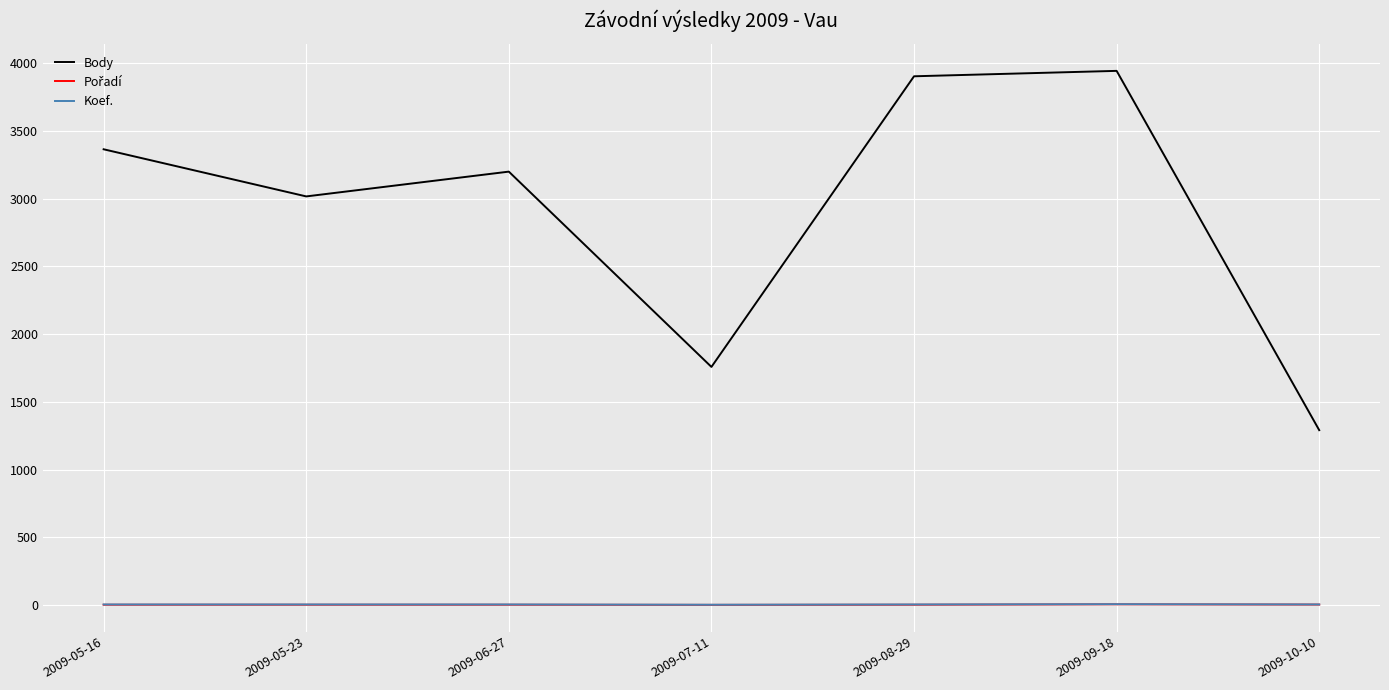

Which series has the largest total across all categories?

Body